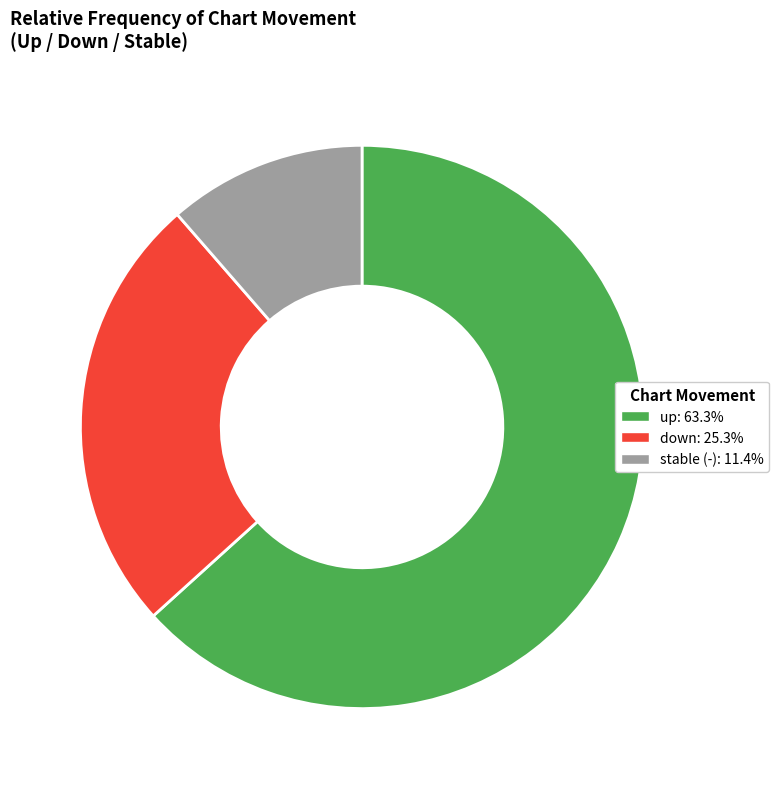

Is there a majority slice in this chart?

Yes